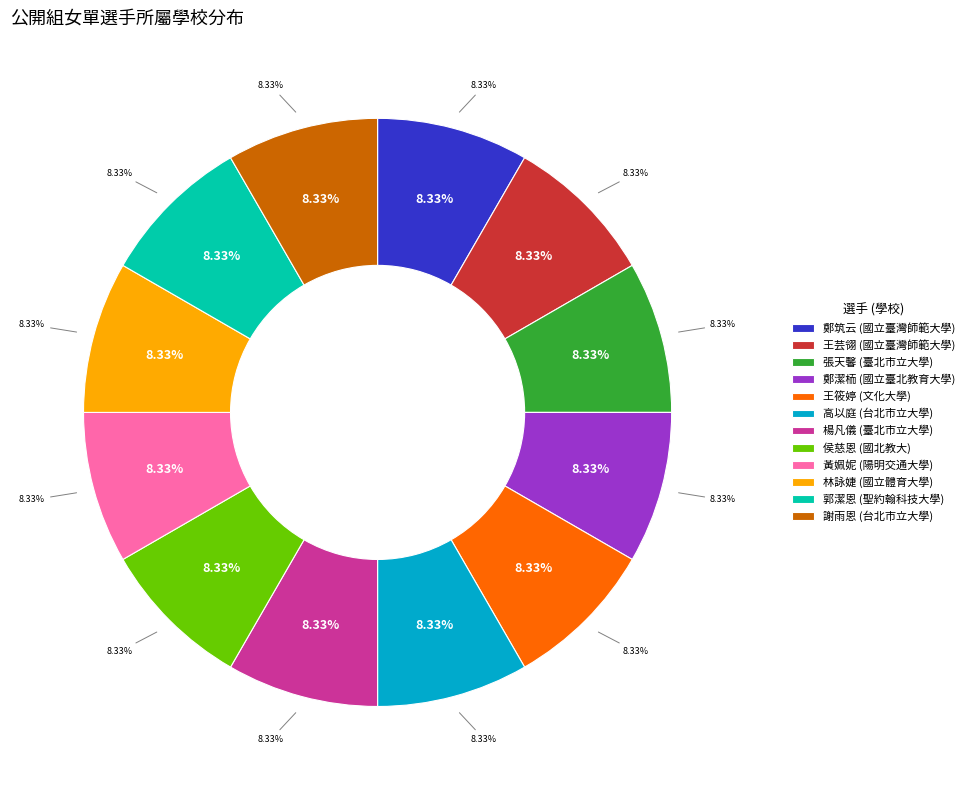

Does 郭潔恩 represent more than half of the total?

No